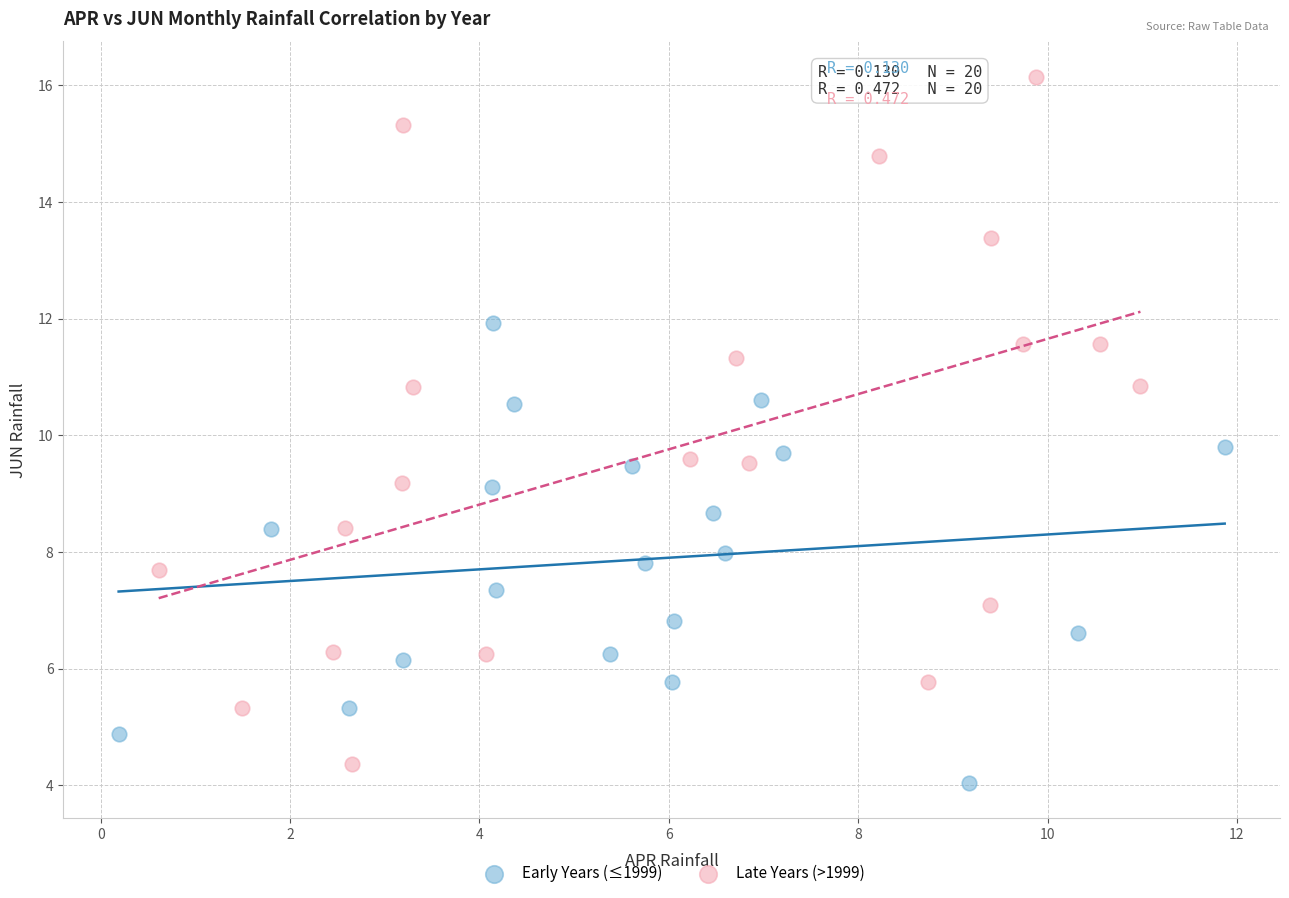

Which series has the largest Y range (max minus min)?

Late Years (>1999)